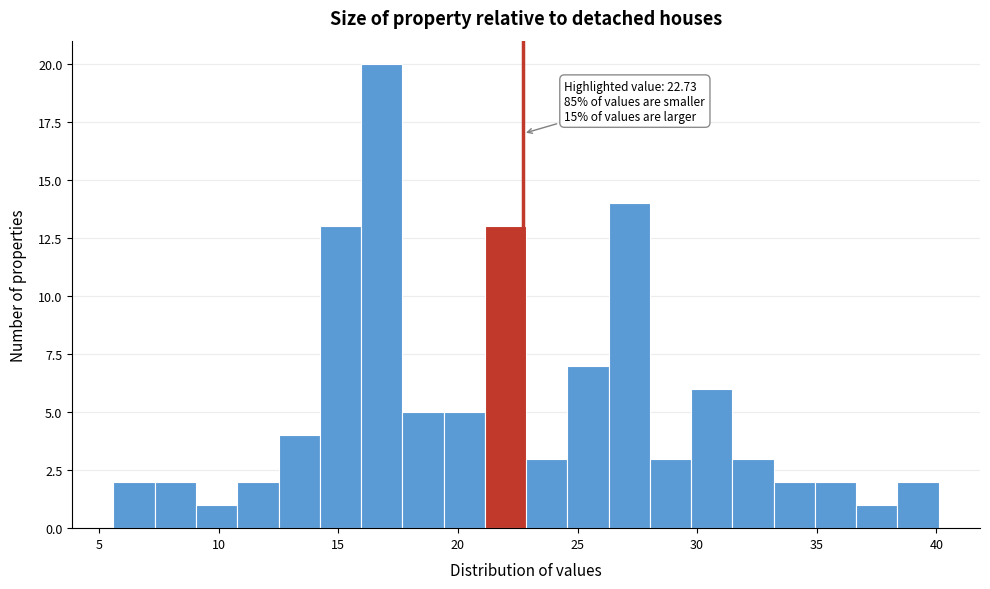

Read against the x-axis, roughly where is the centre of the tallest bar?

17.0